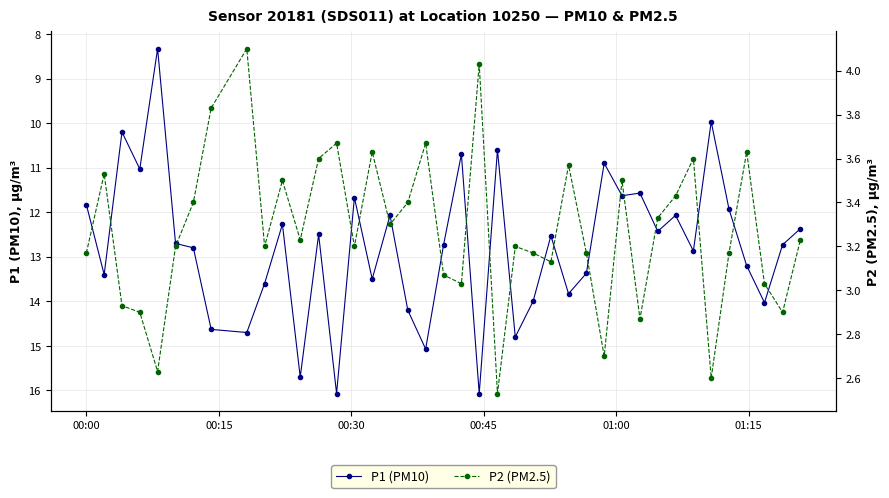

What are all the series names shown in the legend?

P1 (PM10), P2 (PM2.5)